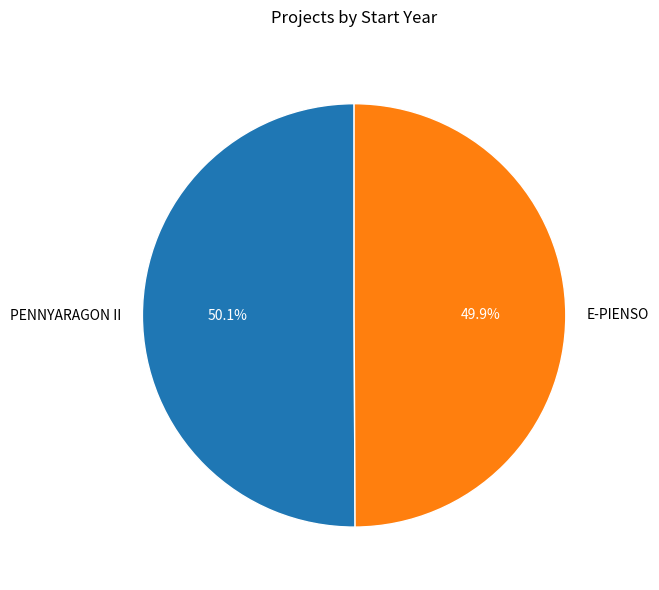

To the nearest percent, what percentage of the pie is PENNYARAGON II?

50%